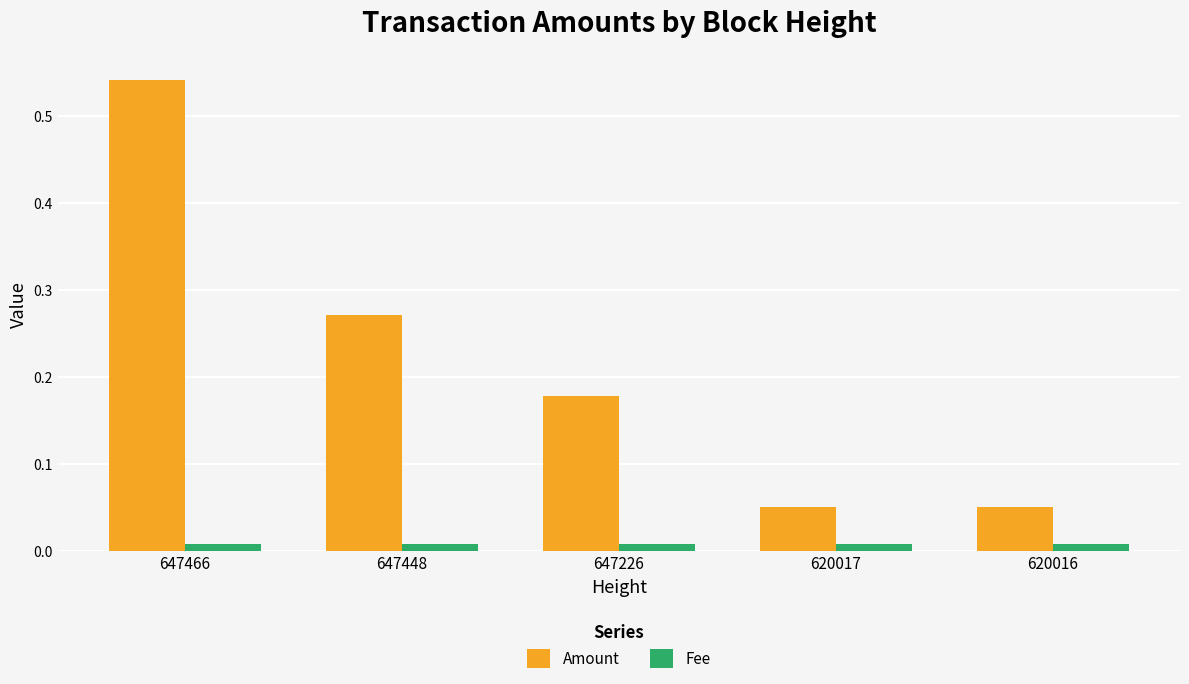

Which series changed the most between 647466 and 647226?

Amount